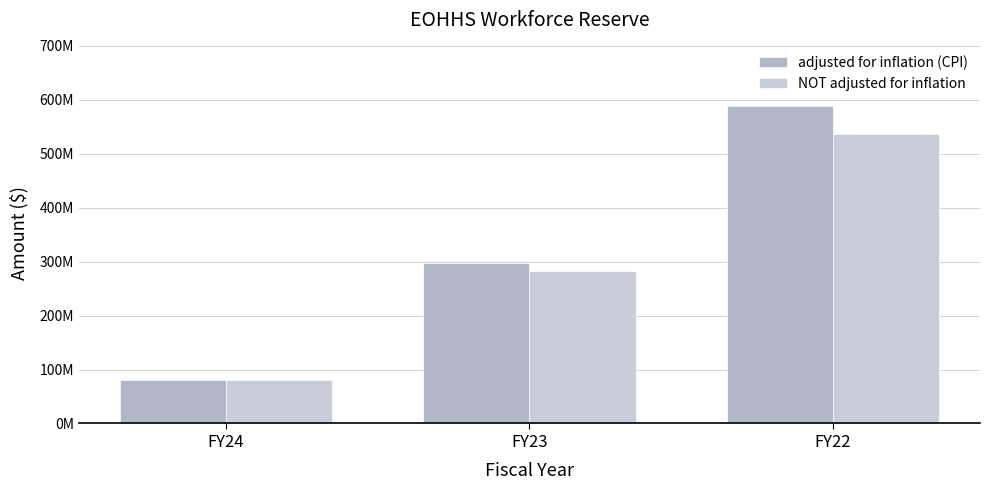

Does the chart contain stacked bars?

No